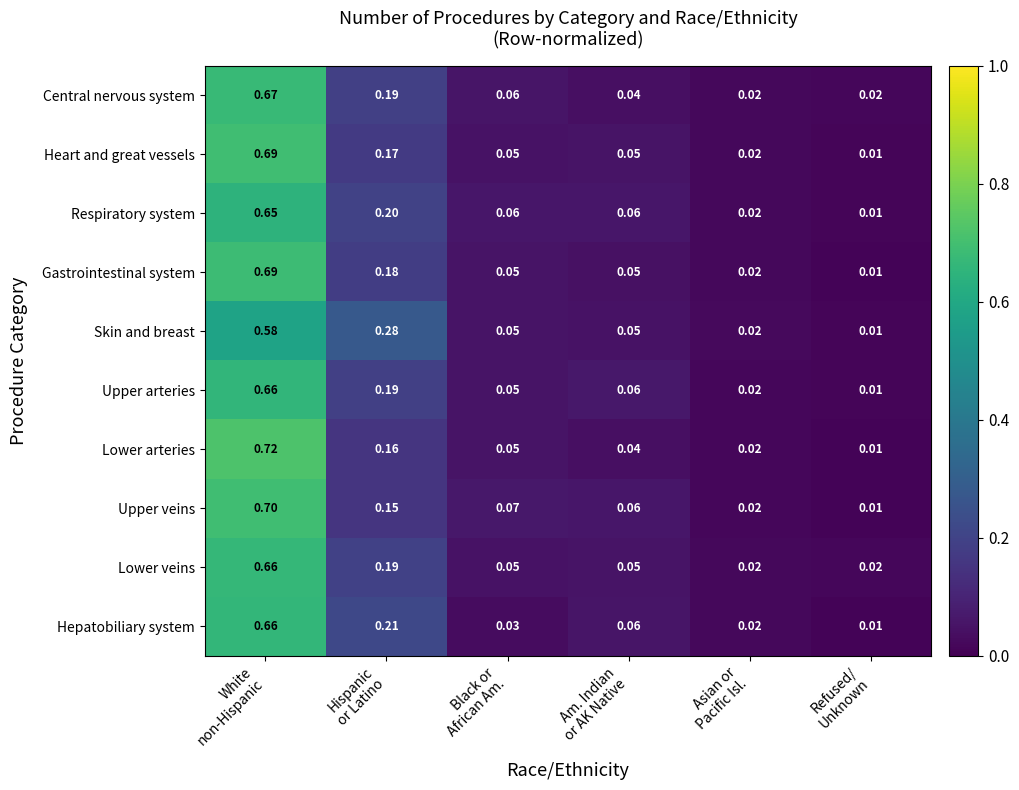

Which series has the largest range (max minus min)?

Lower arteries